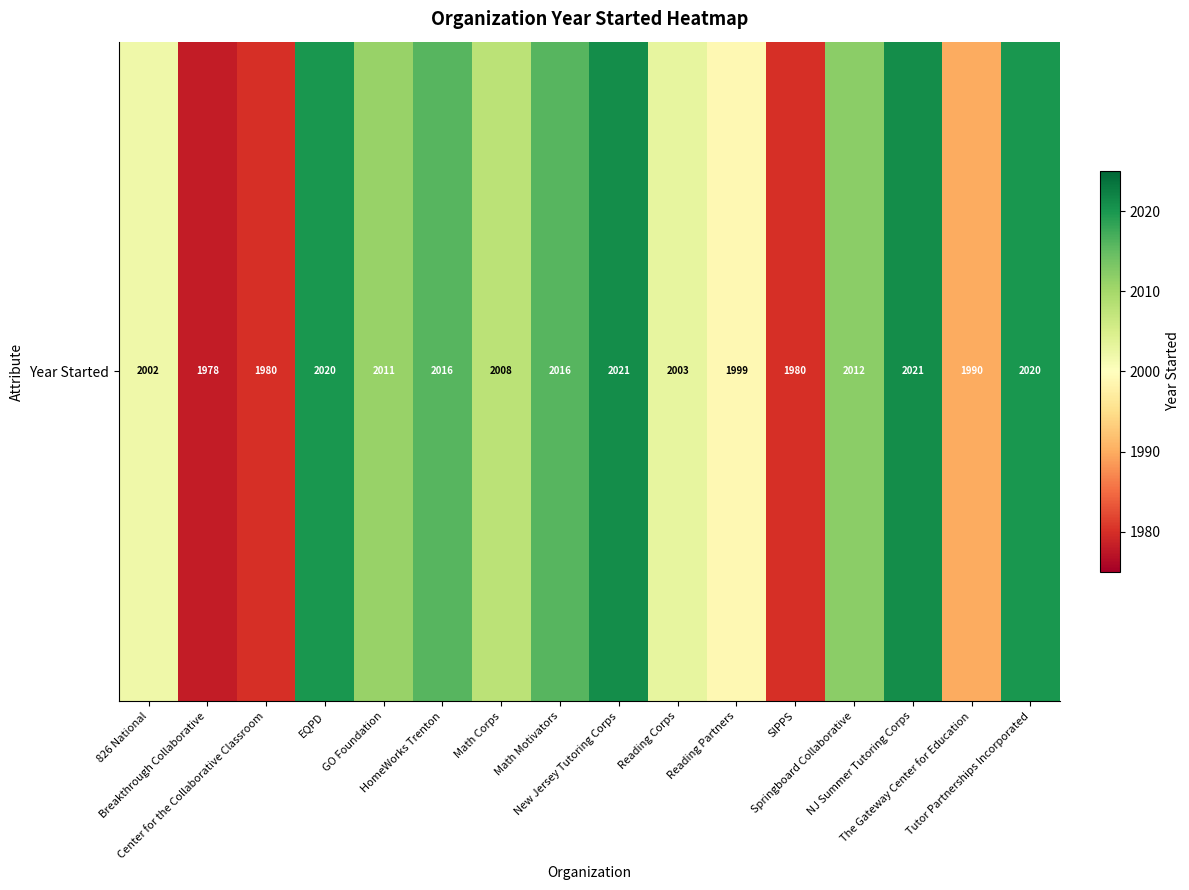

How many data points are above 2011?

7